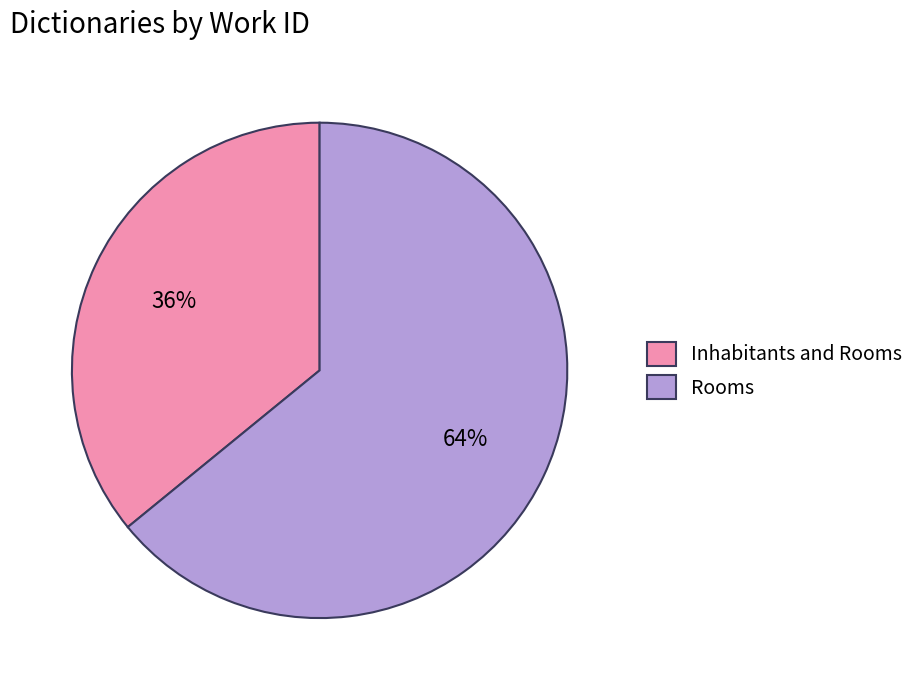

Is the sum of Inhabitants and Rooms and Rooms greater than half?

Yes